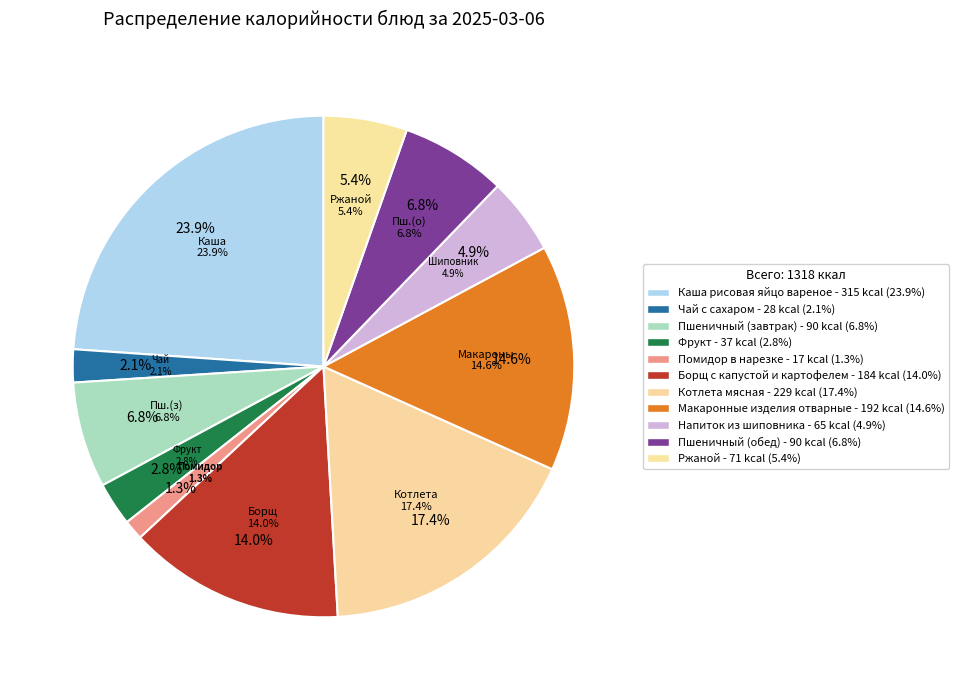

How many segments does this pie chart have?

11